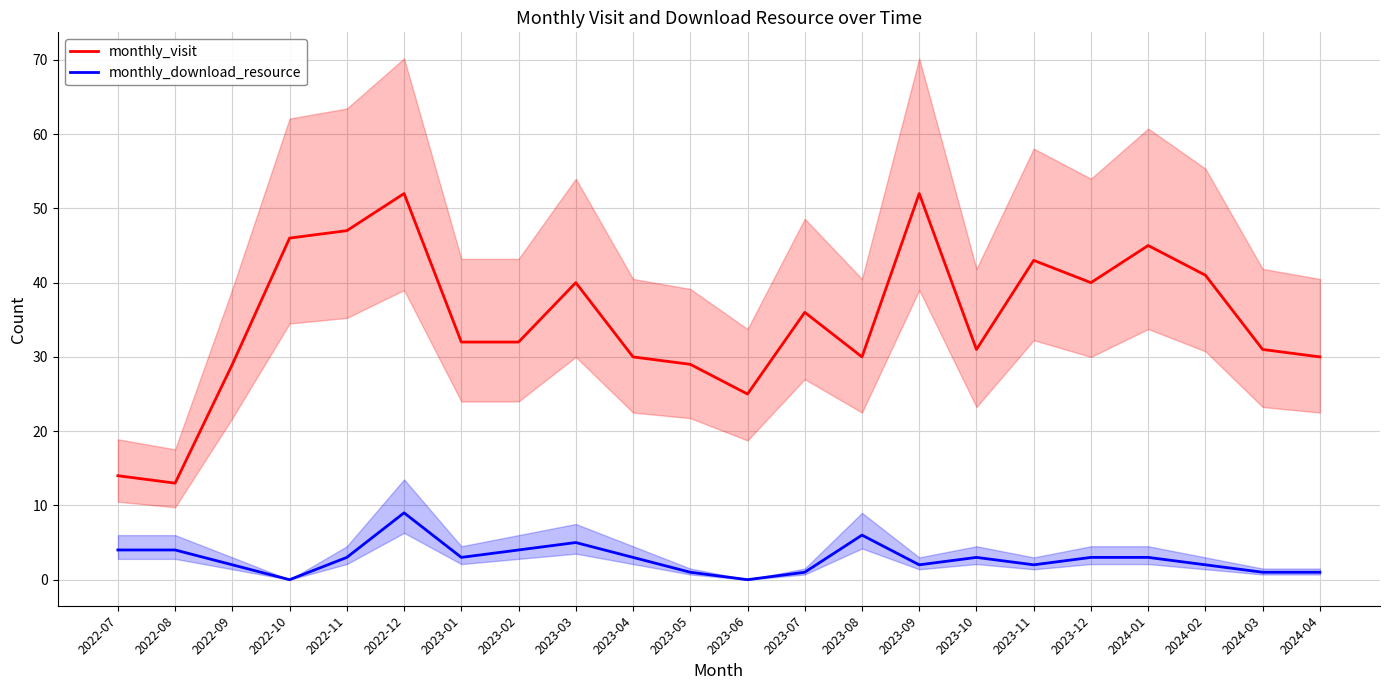

Where does the monthly_visit series first go above 32?

2022-10